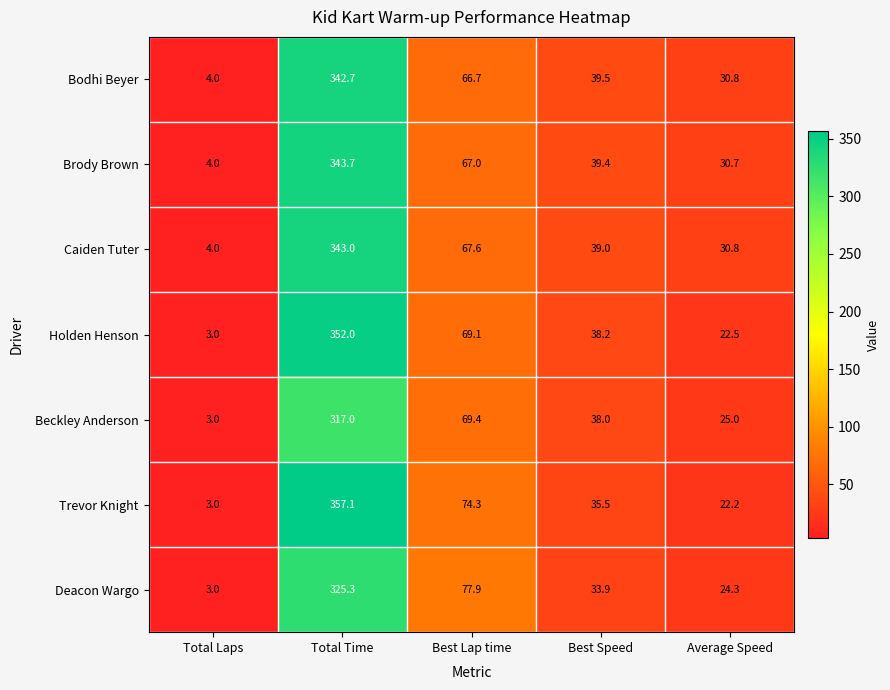

At which category is the sum across all series the highest?

Total Time